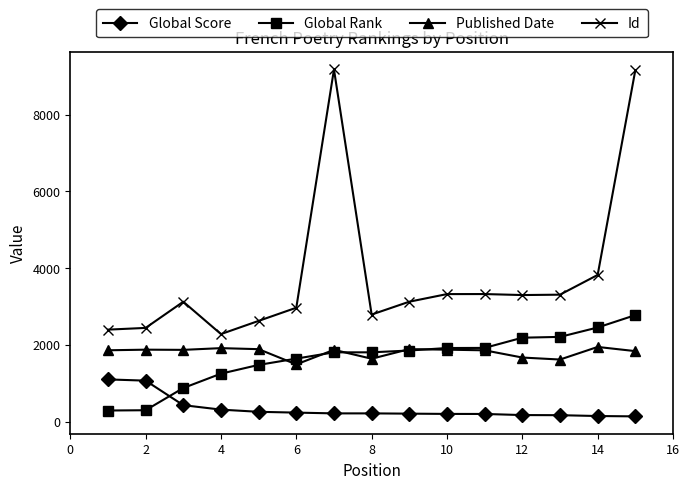

What are all the series names shown in the legend?

Global Score, Global Rank, Published Date, Id